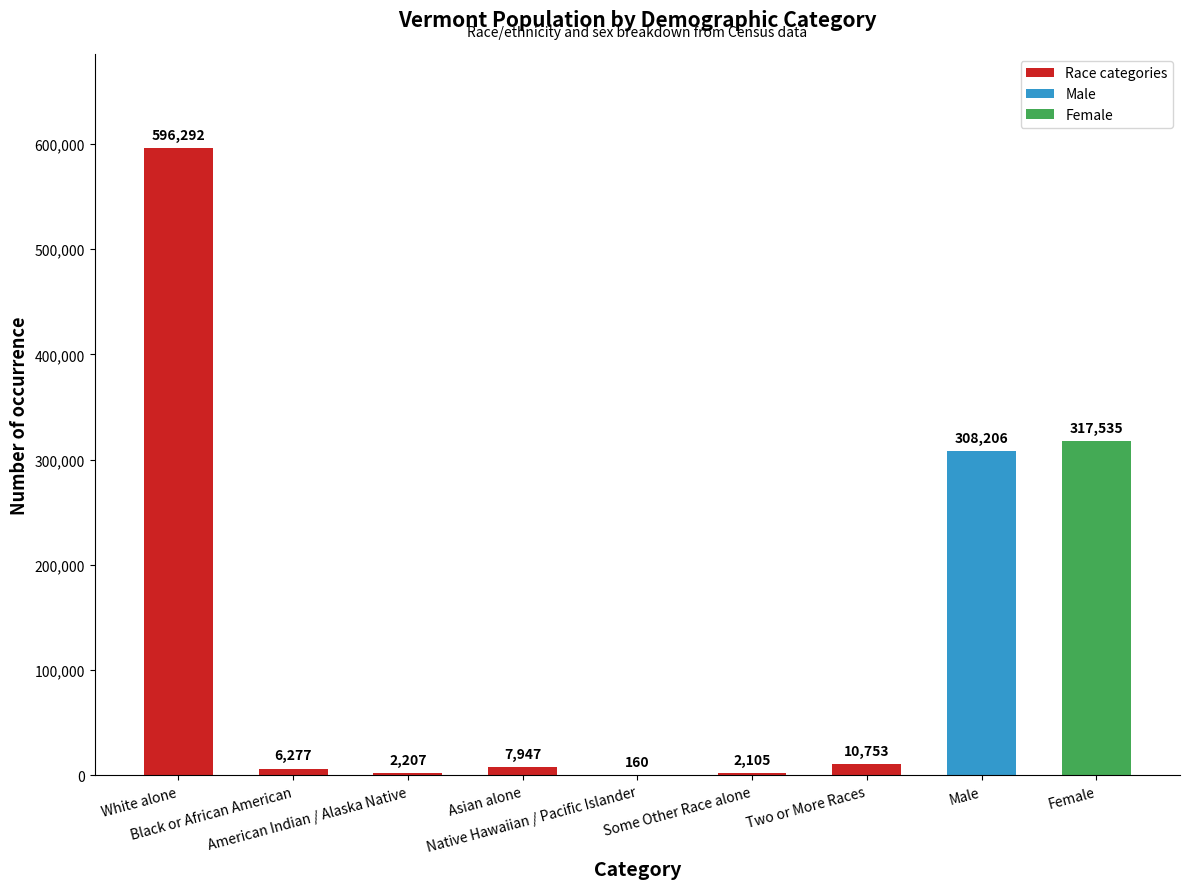

Read the value at Black or African American.

6277